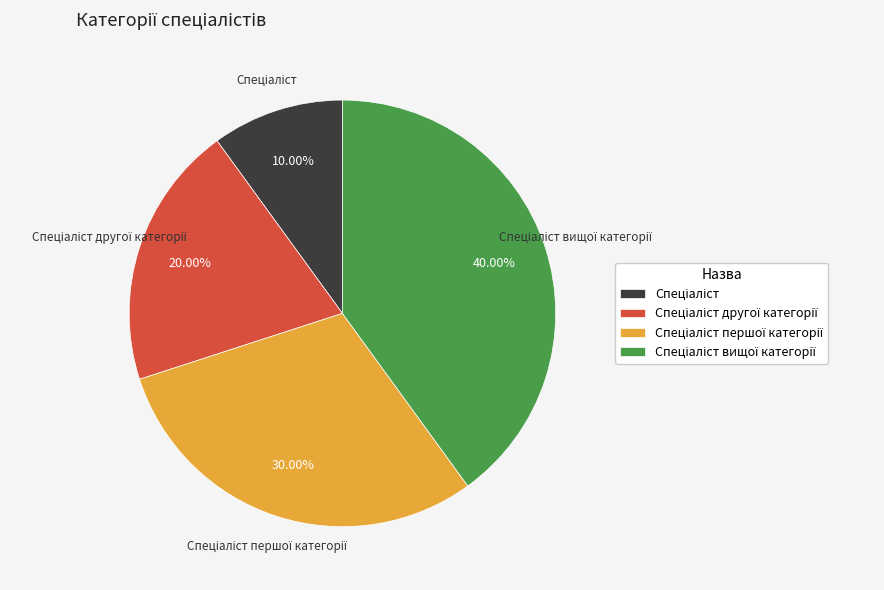

Does any single category account for the majority?

No